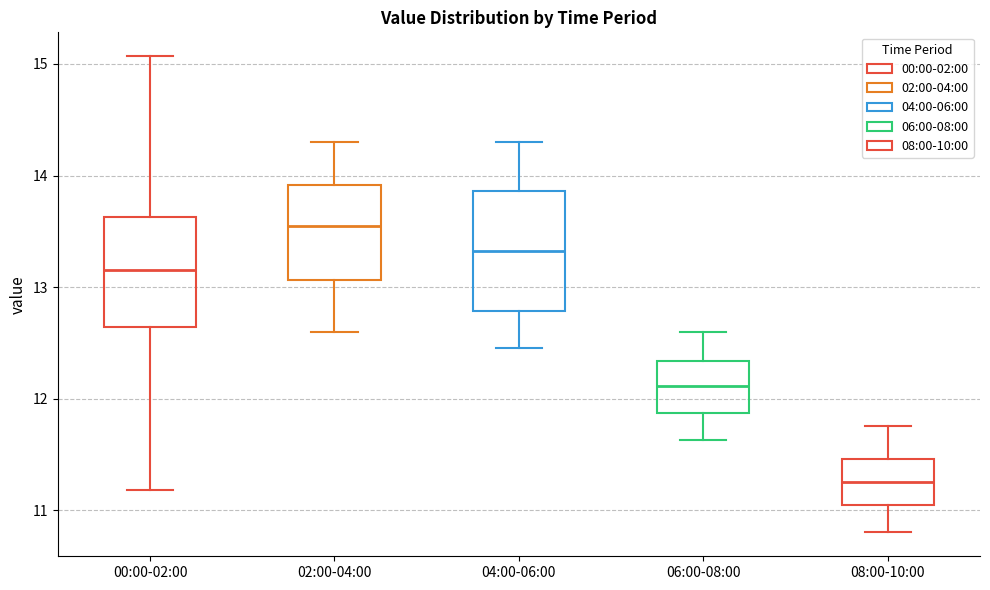

Which box has the highest median line?

02:00-04:00